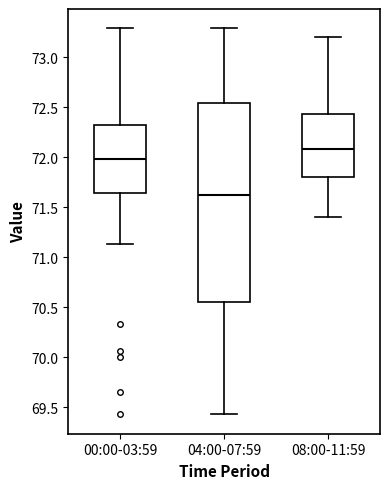

Which box's median line is the lowest?

04:00-07:59